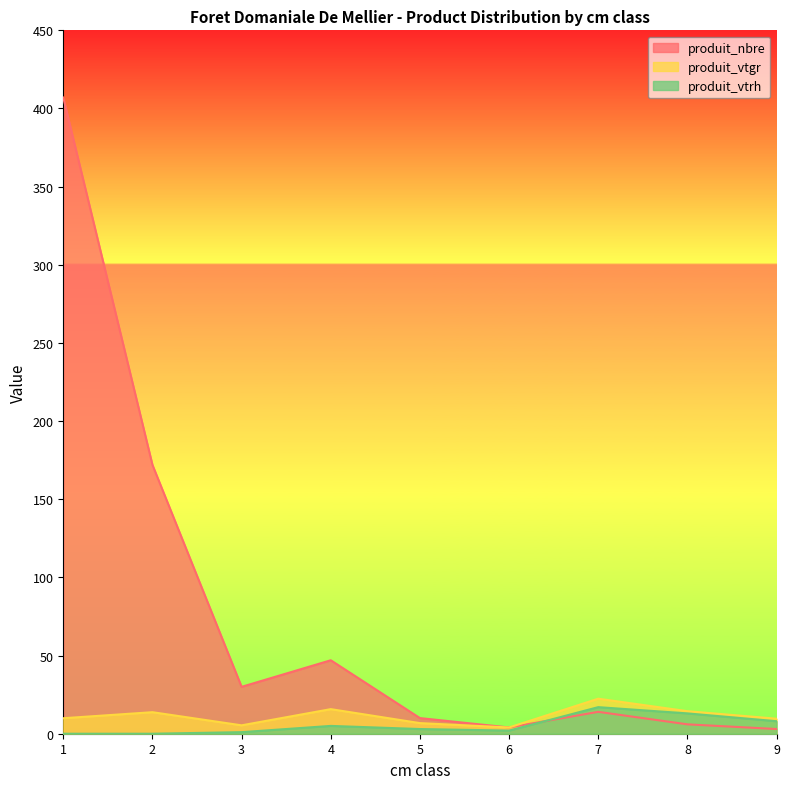

How many series are shown in this chart?

3